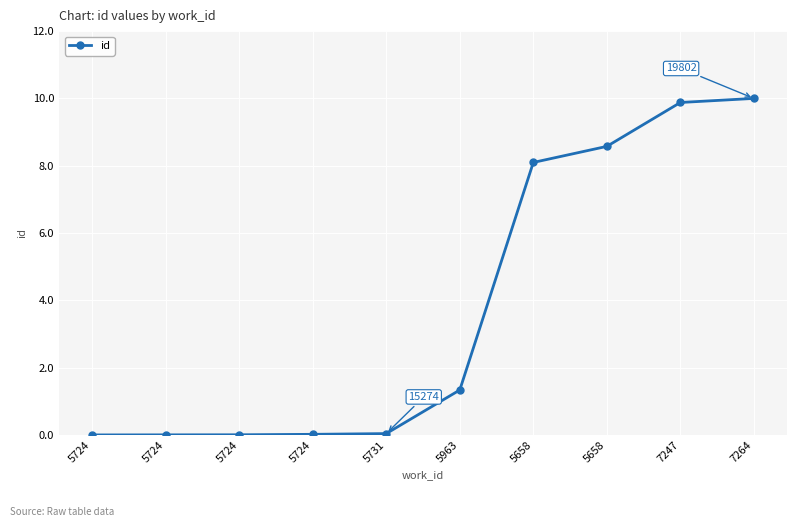

Does the chart have visible grid lines?

Yes